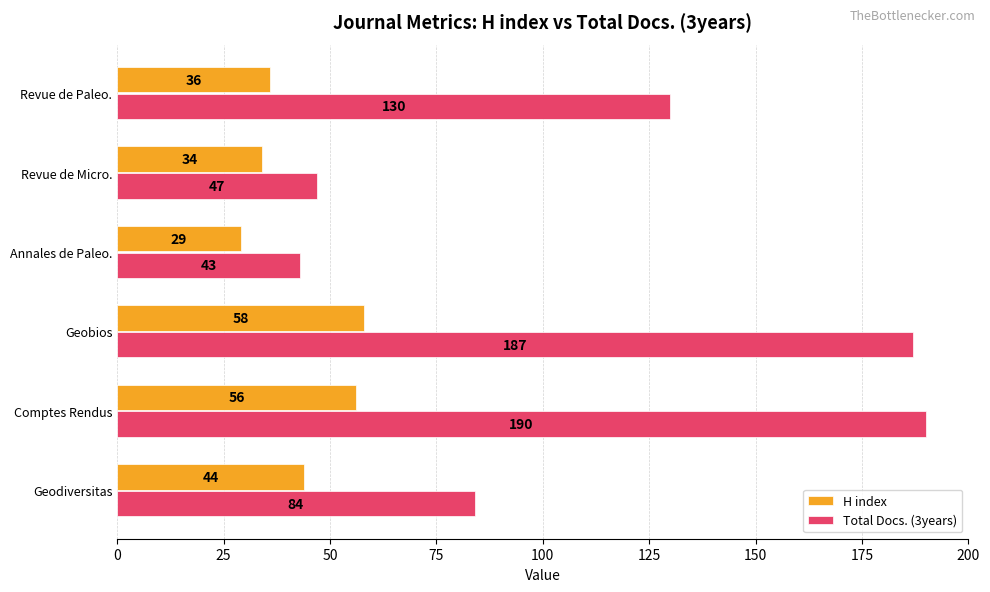

At Annales de Paleo., list the series in order from smallest to largest.

H index, Total Docs. (3years)